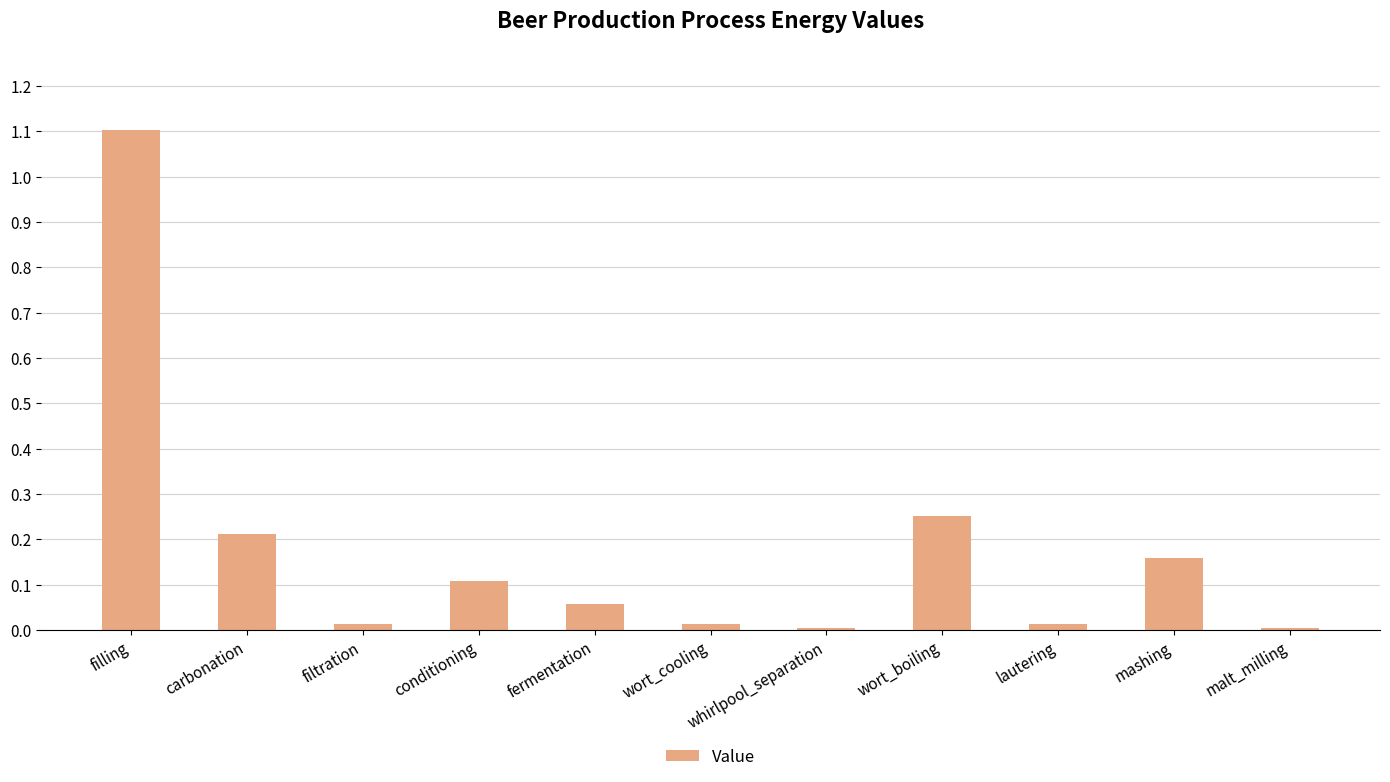

True or false: the data shows 0.0 at lautering.

True